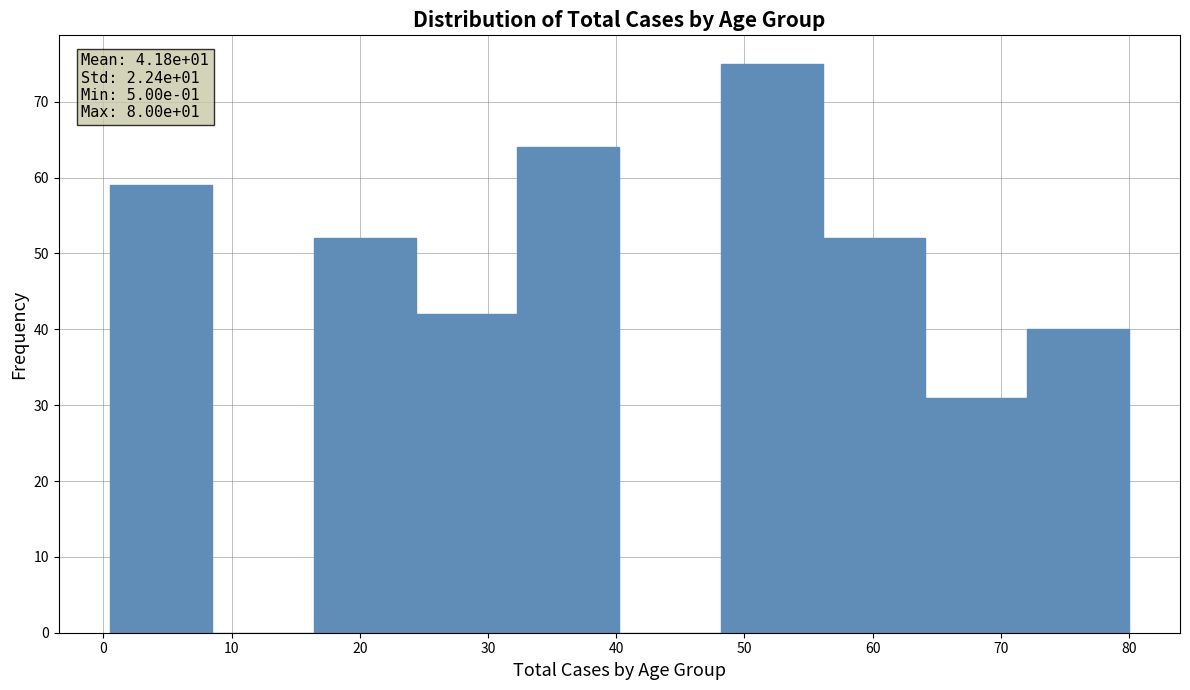

Which range on the x-axis has the tallest bar?

48 to 56